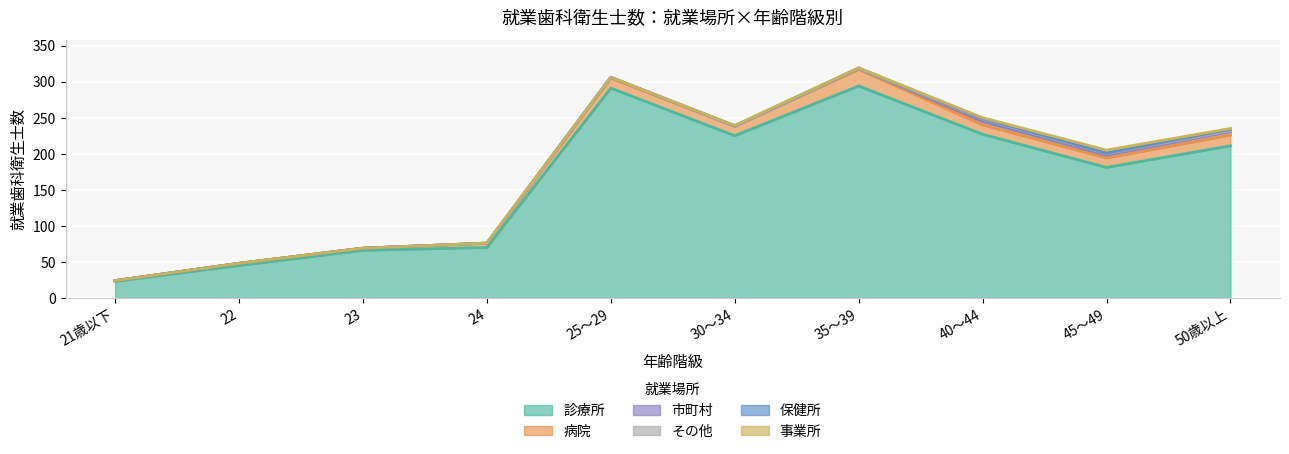

Is the value of 病院 at 23 greater than the value of 事業所 at 23?

Yes